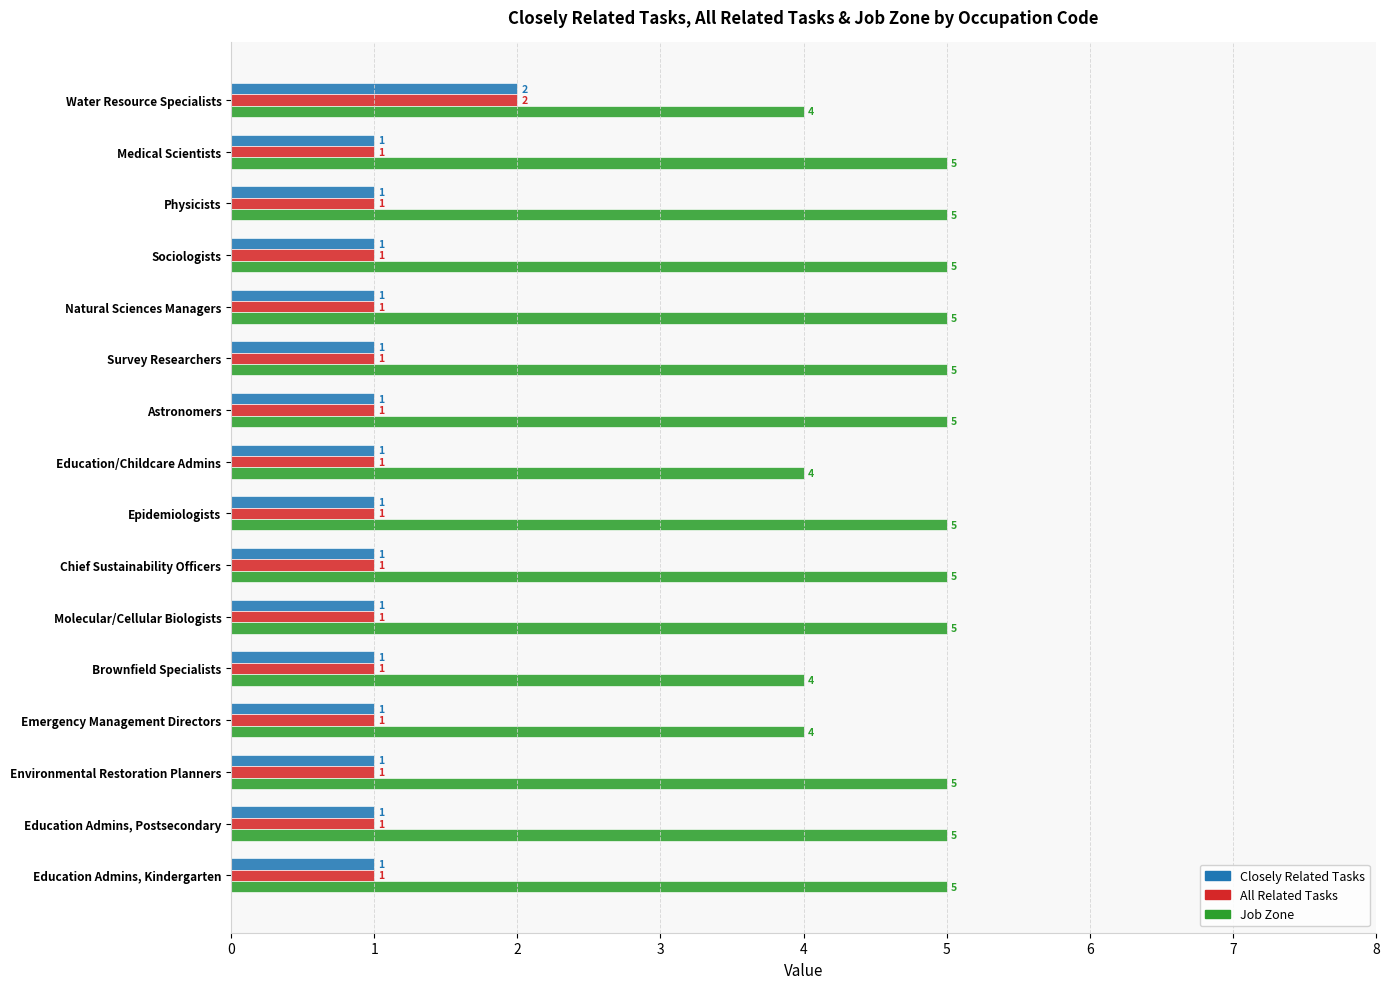

At how many categories does at least one series exceed 2?

16